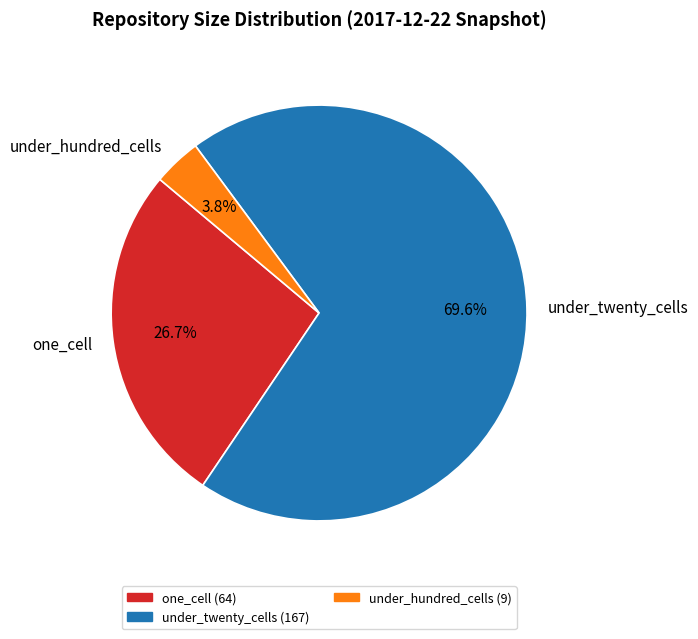

Combined, do one_cell and under_hundred_cells account for over 50%?

No